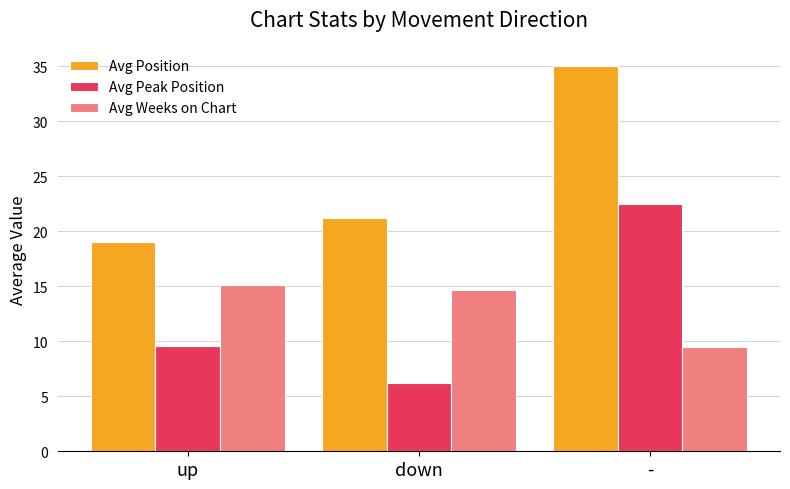

What is the spread (max minus min) of values at up?

9.4